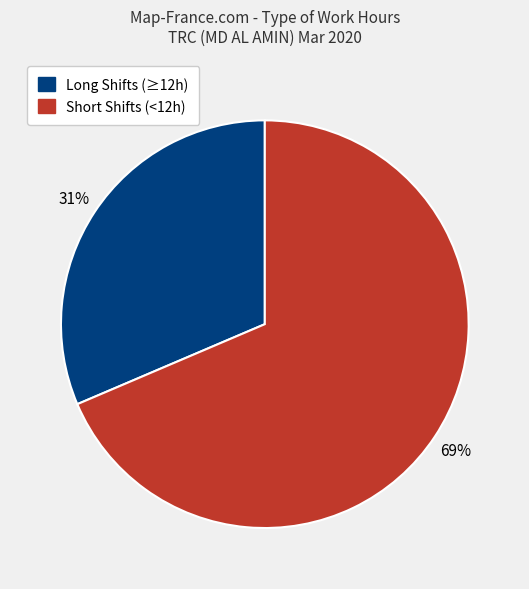

To the nearest percent, what is the average slice percentage?

50%